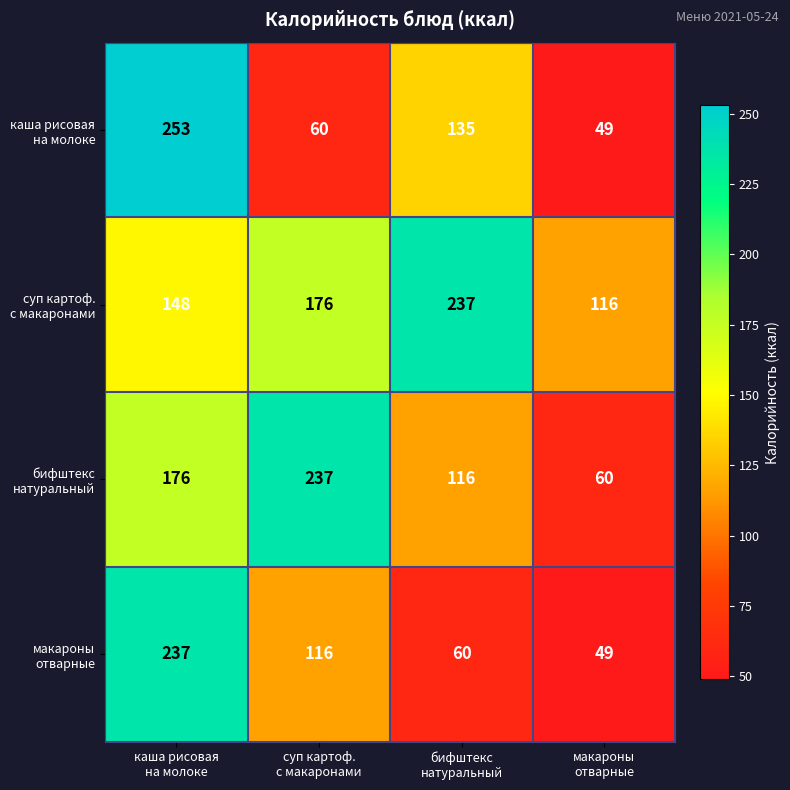

At how many categories does at least one series exceed 99?

4